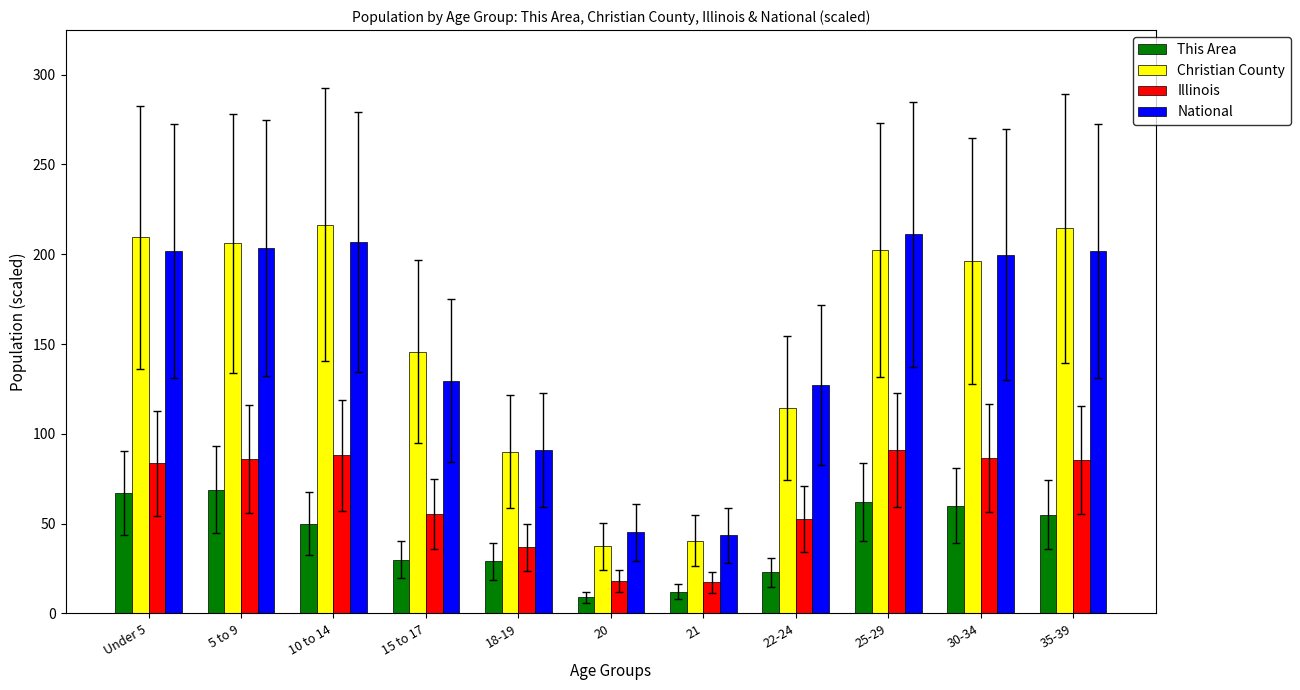

What is the highest value of the This Area series?

69.0